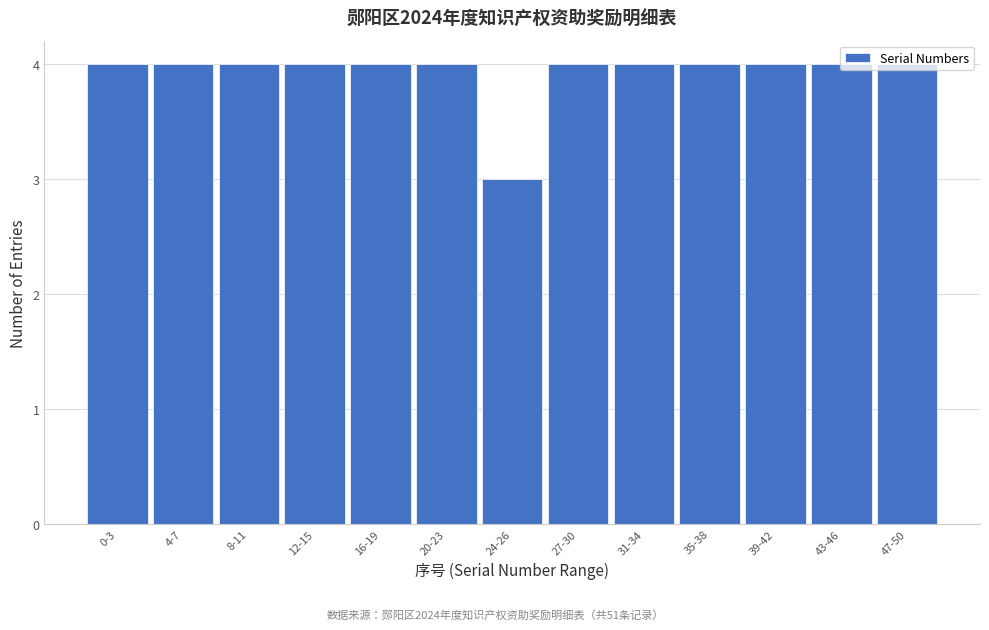

What position from the left is 27-30?

8